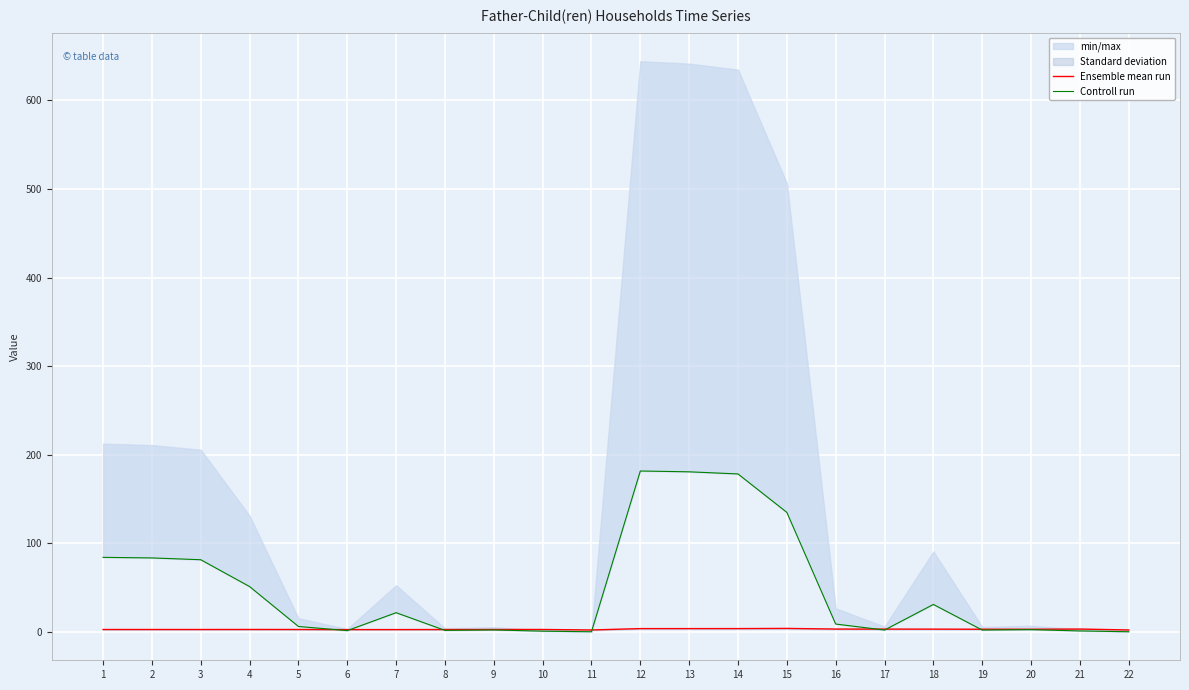

Rank the series by their maximum value, from highest to lowest.

Controll run, Ensemble mean run